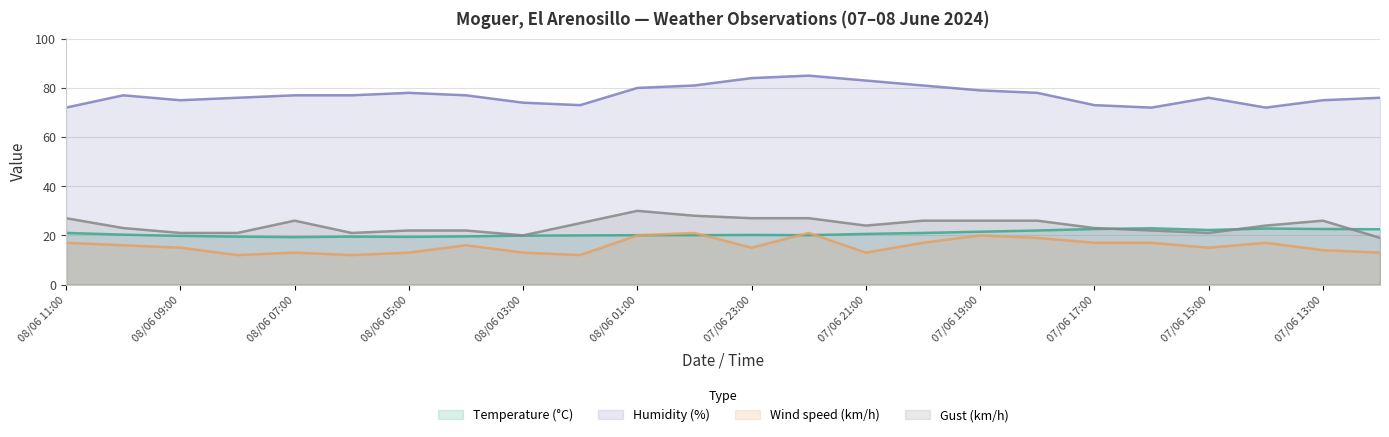

Is the value of Temperature (°C) at 08/06 00:00 greater than the value of Wind speed (km/h) at 07/06 17:00?

Yes